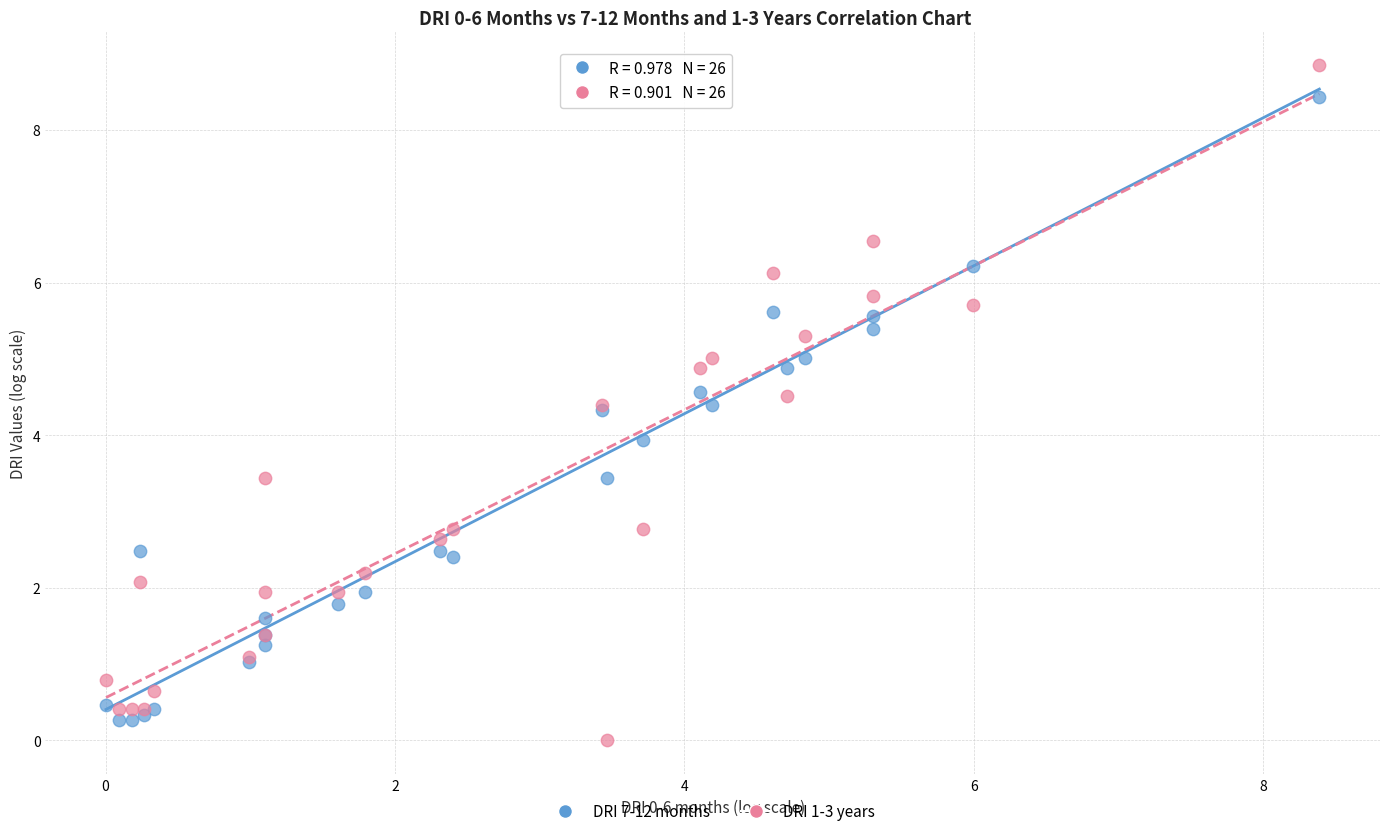

Which series contains the highest Y value?

DRI 1-3 years